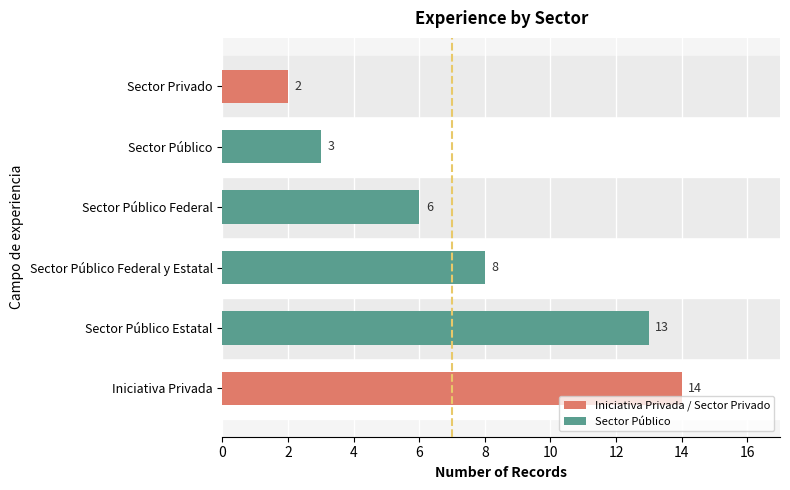

Between Iniciativa Privada and Sector Público, which is larger?

Iniciativa Privada